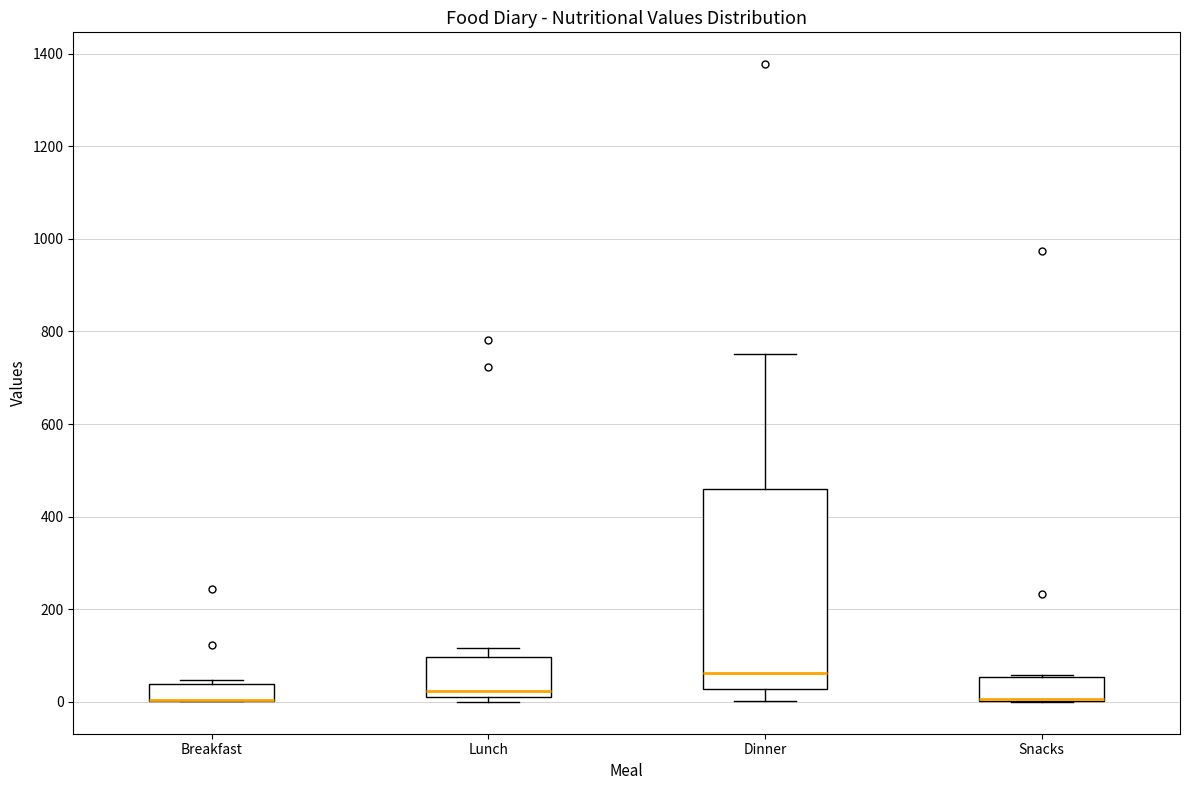

Reading left to right, transcribe this box plot: for each box, give where its median line is, the range the box spans, and where its two whiskers end, as read against the y-axis. The values are not printed on the chart, so give them approximately, as read against the axis.

Breakfast: median 0 (drawn on the box's lower edge), box 0 to 40, whiskers 0 to 40 (just above the box's upper edge)
Lunch: median 20, box 0 to 100, whiskers 0 (just below the box's lower edge) to 120
Dinner: median 60, box 20 to 460, whiskers 0 to 760
Snacks: median 0 (drawn on the box's lower edge), box 0 to 60, whiskers 0 to 60